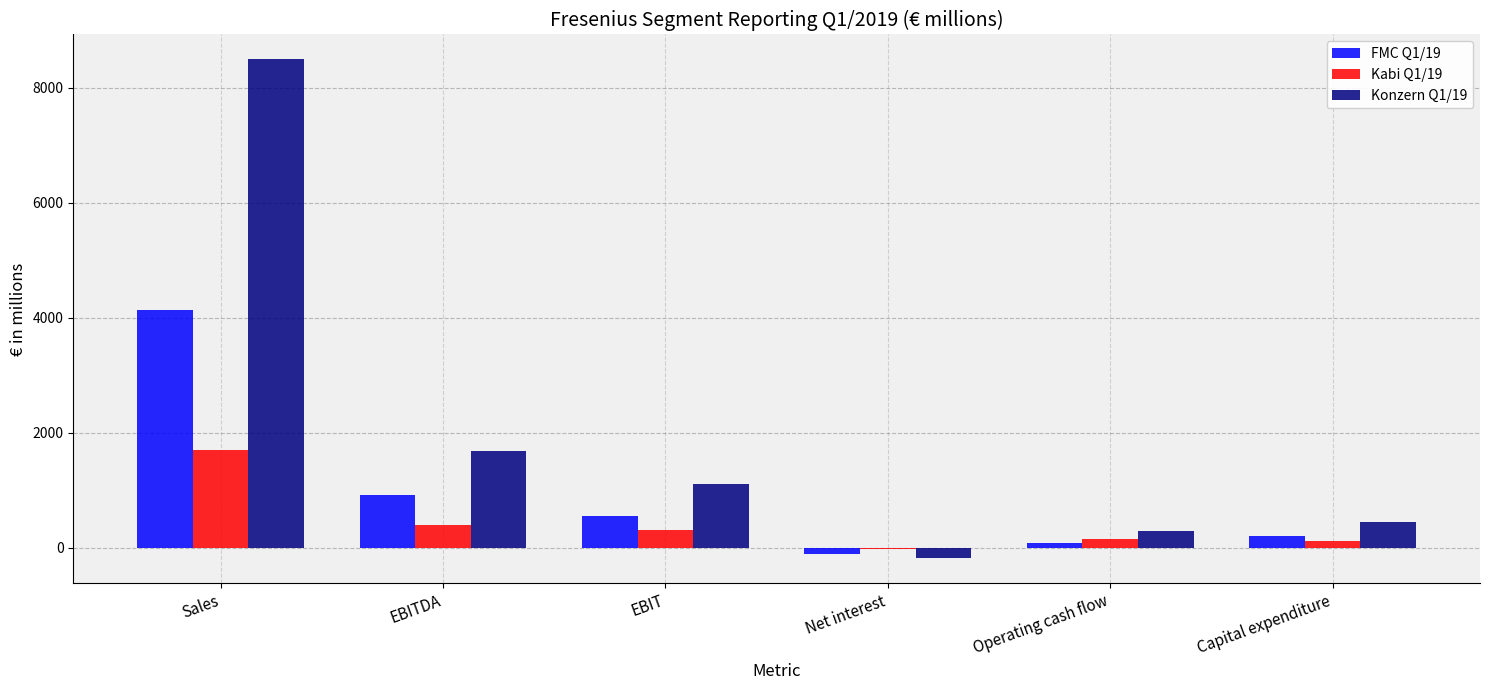

What is the total value across all series at EBIT?

1976